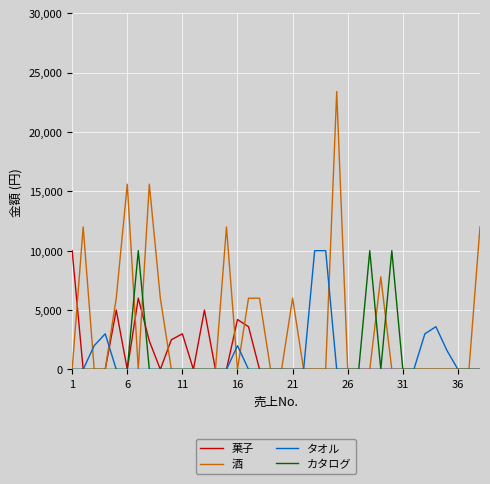

Which series has the largest total across all categories?

酒